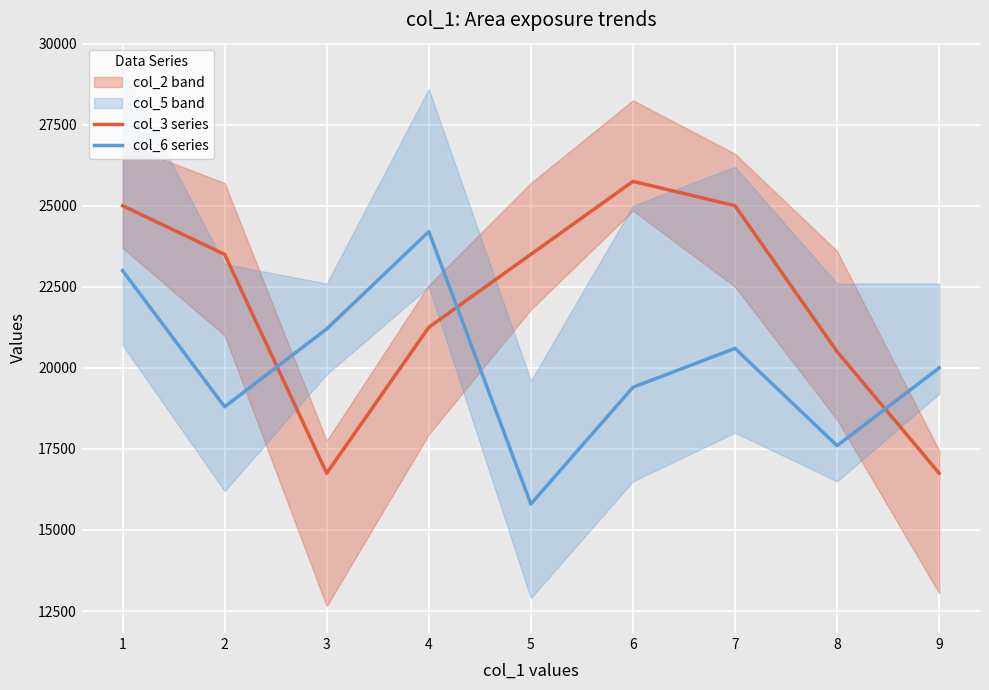

List the labels in order of col_6 series value, smallest first.

5, 8, 2, 6, 9, 7, 3, 1, 4